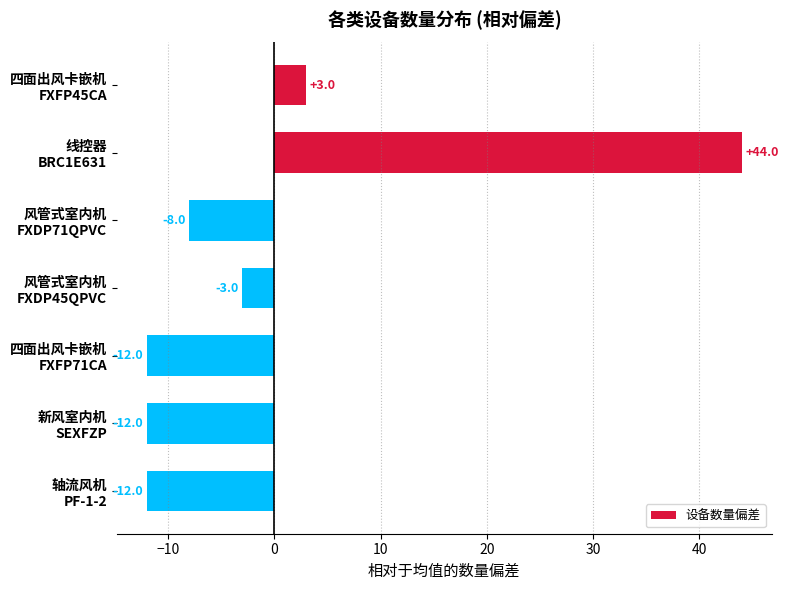

What is the smallest value displayed?

-12